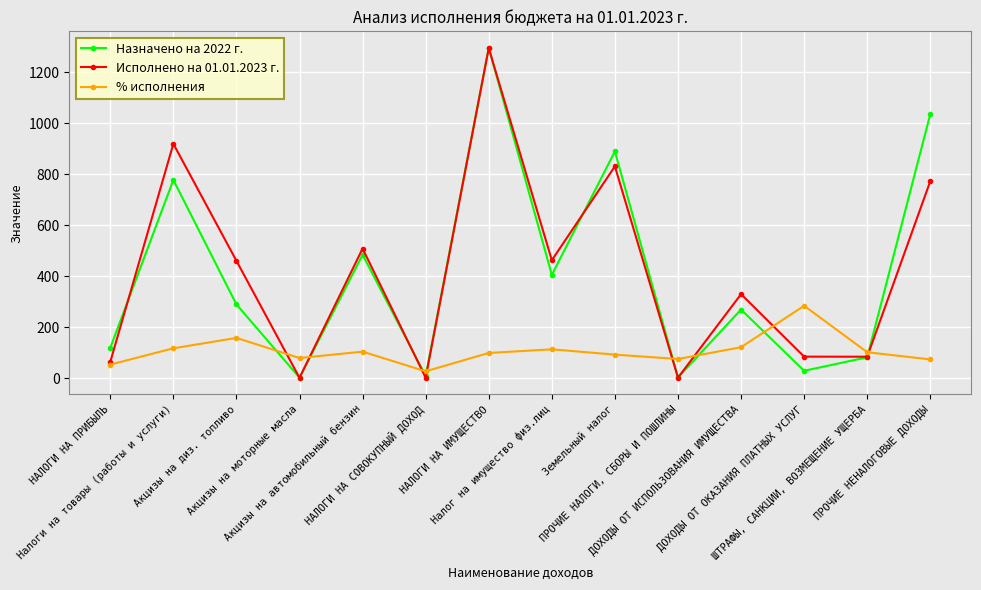

The value of Исполнено на 01.01.2023 г. at Акцизы на автомобильный бензин is 293.2. True or false?

False